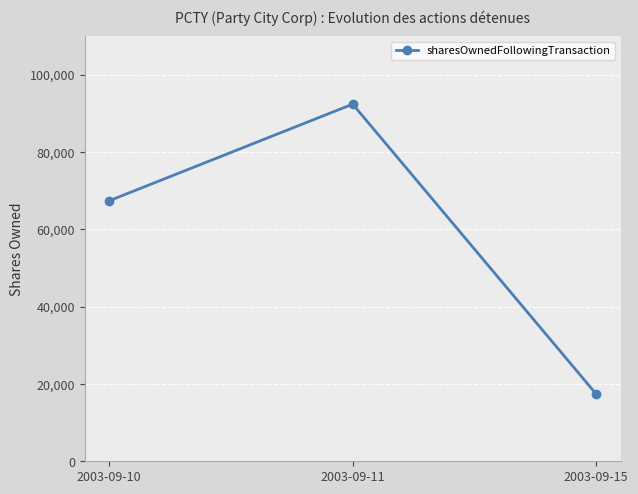

How many lines are shown in the chart?

1